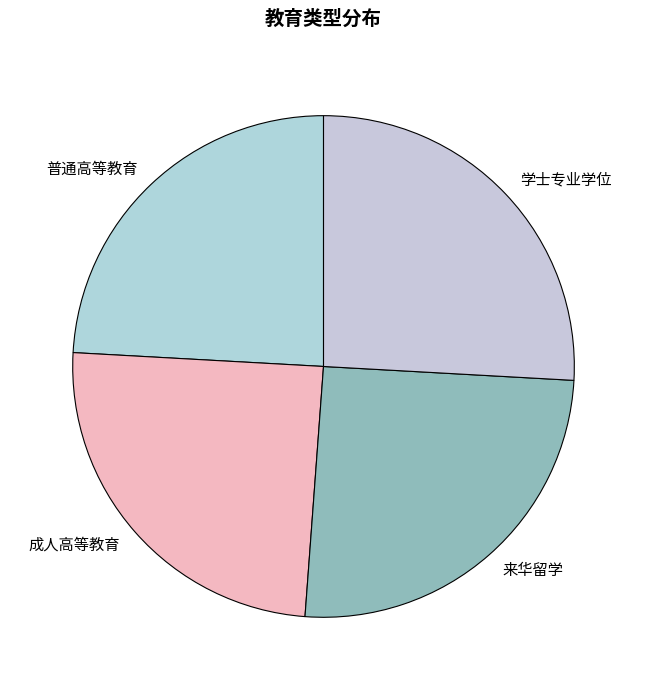

Does any single category account for the majority?

No